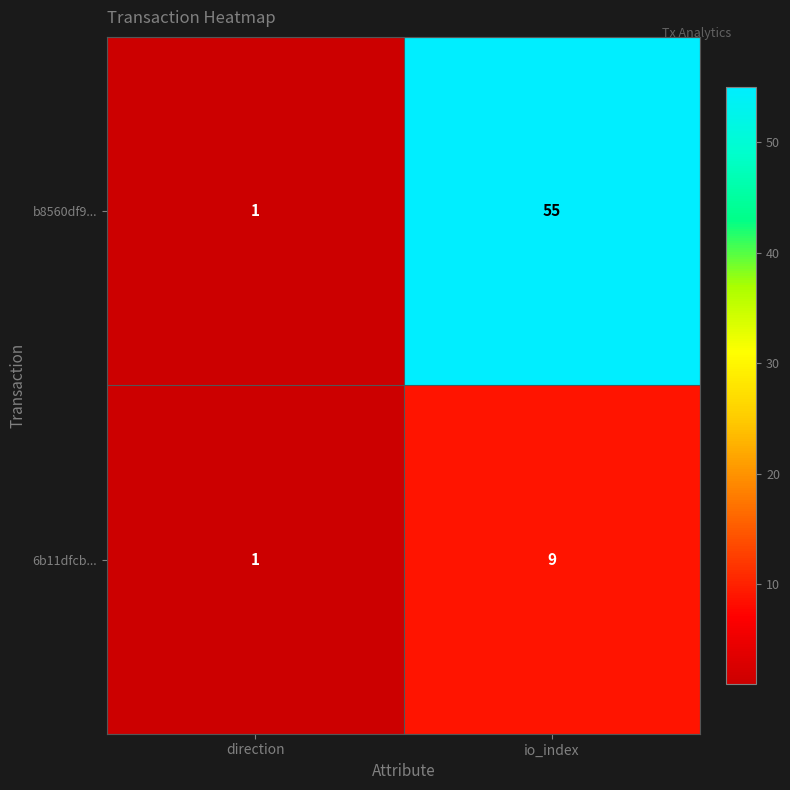

Reading left to right, extract all data points from this chart.

b8560df9...: 1	55
6b11dfcb...: 1	9